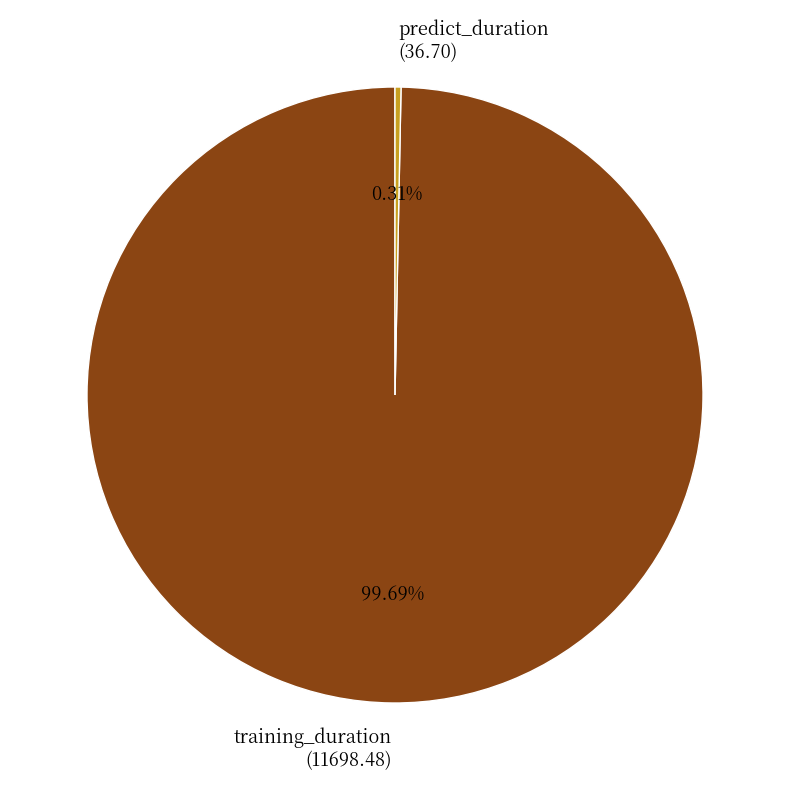

What percentage is NOT represented by training_duration?

0.3%